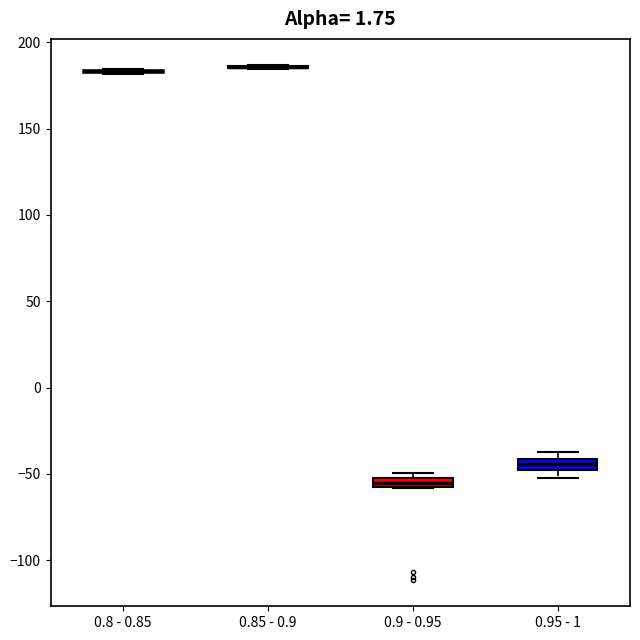

Where is the lower edge of the box for 0.9 - 0.95 on the y-axis? The values are not printed on the chart, so give them approximately, as read against the axis.

-60